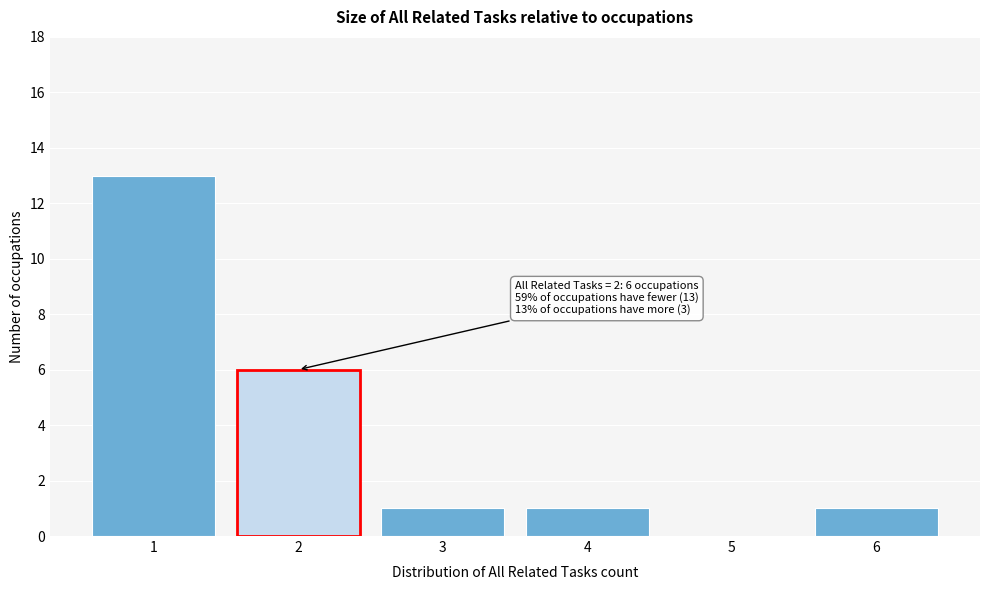

Which range on the x-axis has the tallest bar?

0.5 to 1.5